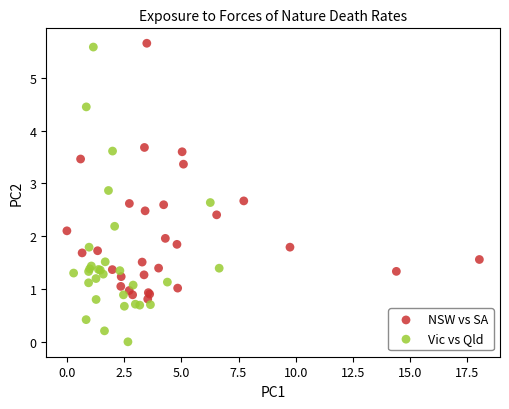

Which series has the largest Y range (max minus min)?

Vic vs Qld